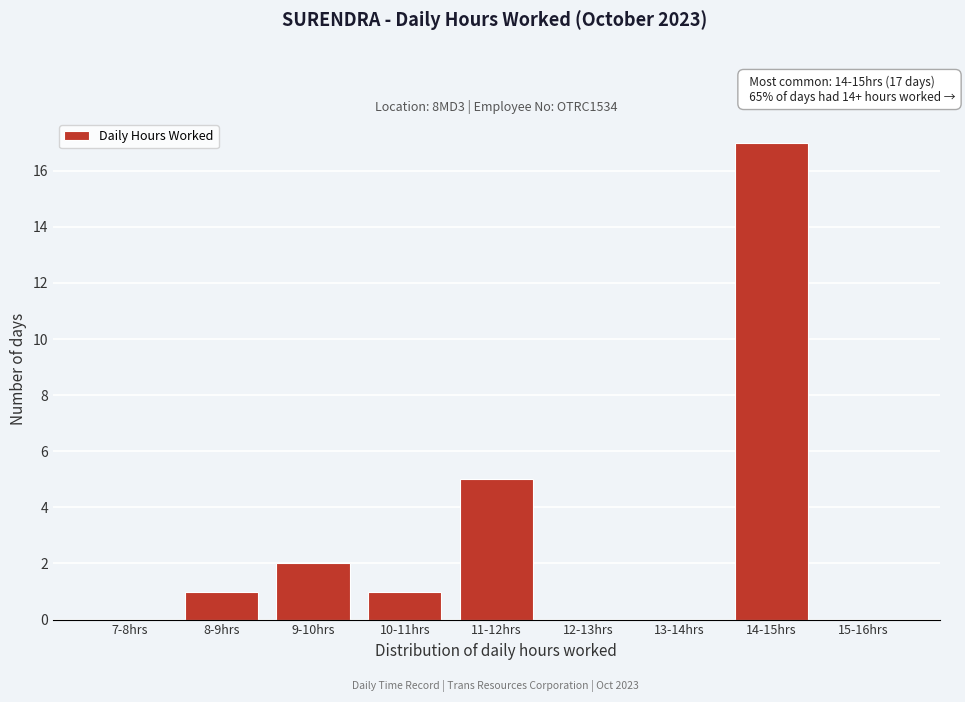

Reading right to left, transcribe all the data shown in this chart.

15-16hrs=0	14-15hrs=17	13-14hrs=0	12-13hrs=0	11-12hrs=5	10-11hrs=1	9-10hrs=2	8-9hrs=1	7-8hrs=0